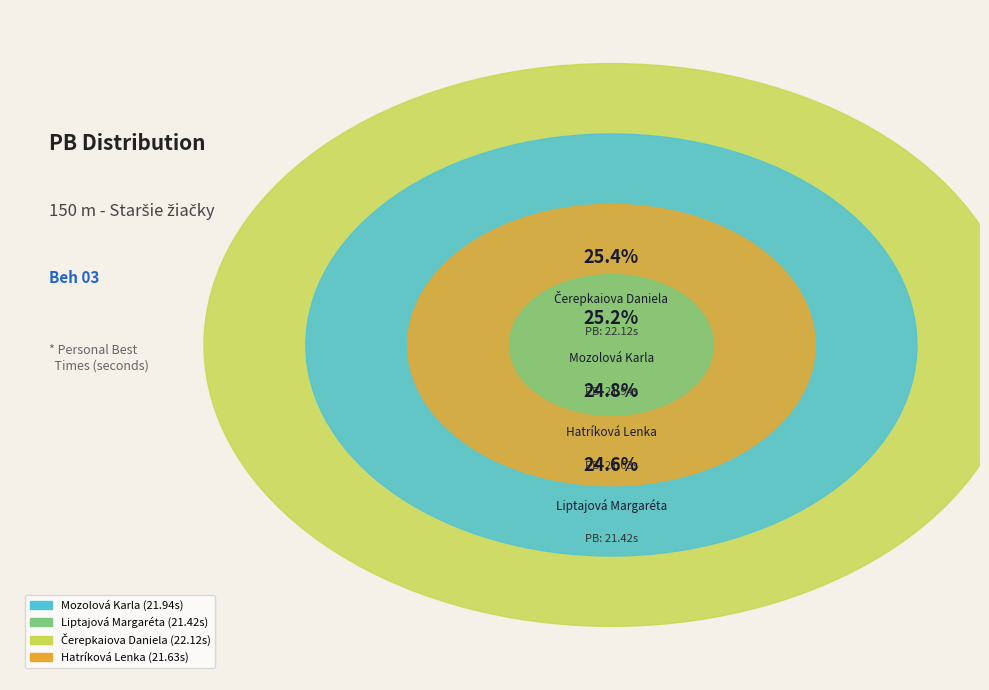

What is the change in value from Mozolová Karla to Hatríková Lenka?

-0.3